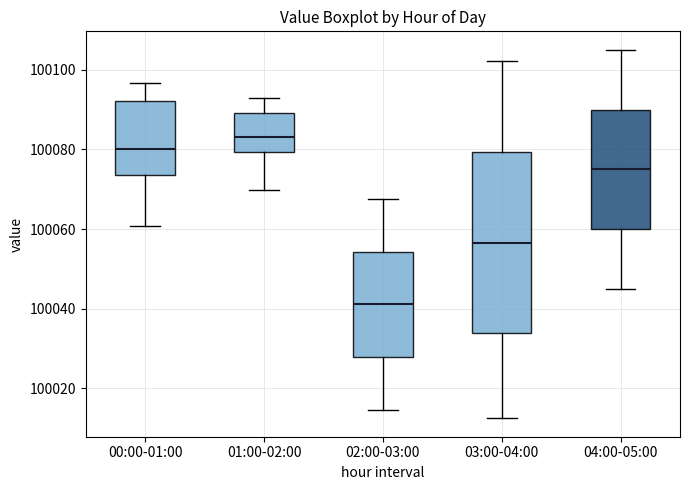

Which box is the tallest, from its lower edge to its upper edge?

03:00-04:00